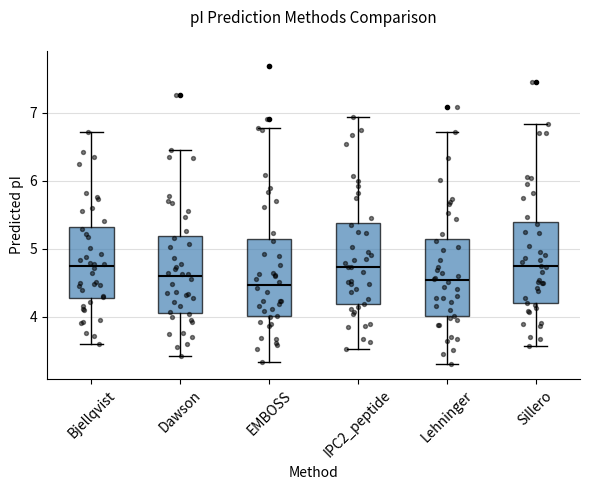

Reading left to right, read every box against the y-axis: the position of its median line, the range the box covers, and the ends of its whiskers. The values are not printed on the chart, so give them approximately, as read against the axis.

Bjellqvist: median 4.7, box 4.3 to 5.3, whiskers 3.6 to 6.7
Dawson: median 4.6, box 4.1 to 5.2, whiskers 3.4 to 6.5
EMBOSS: median 4.5, box 4.0 to 5.1, whiskers 3.3 to 6.8
IPC2_peptide: median 4.7, box 4.2 to 5.4, whiskers 3.5 to 6.9
Lehninger: median 4.5, box 4.0 to 5.1, whiskers 3.3 to 6.7
Sillero: median 4.7, box 4.2 to 5.4, whiskers 3.6 to 6.8